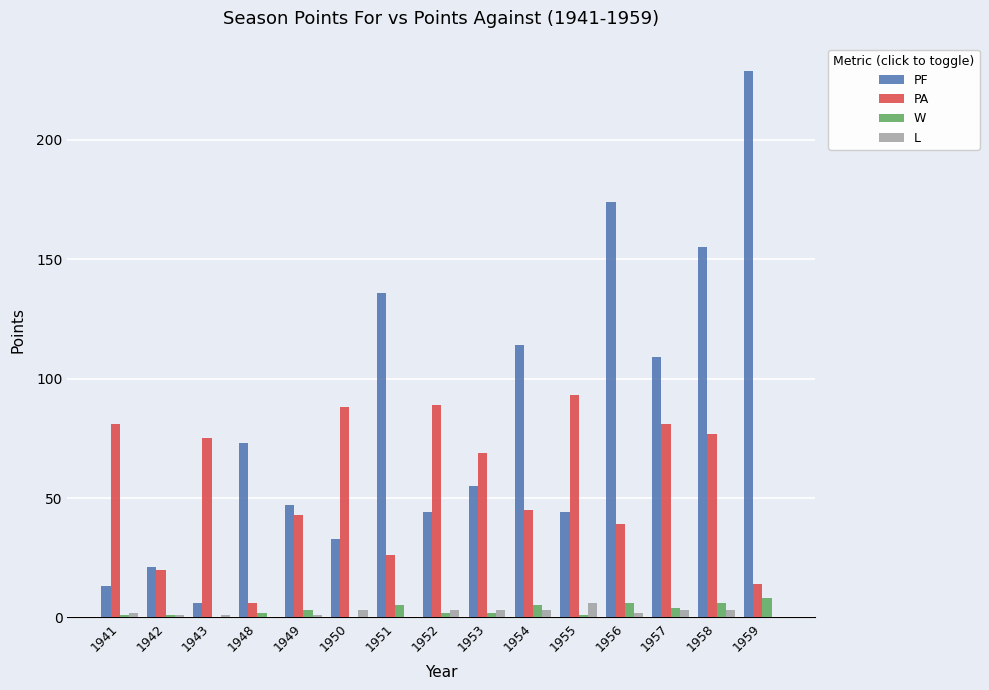

What is the difference between the L values at 1949 and 1954?

2